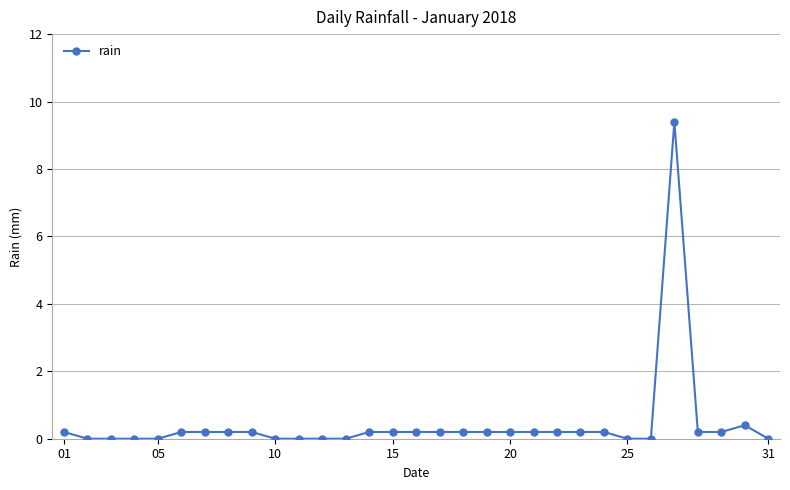

What is the maximum value shown in the chart?

9.4